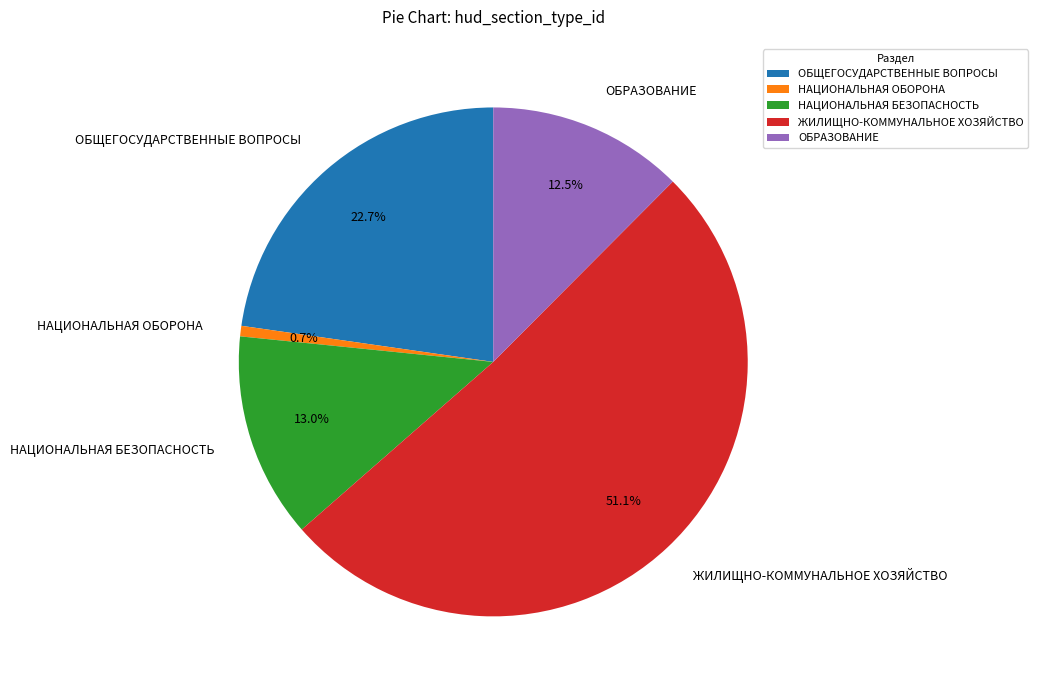

Rank the categories by value from highest to lowest.

ЖИЛИЩНО-КОММУНАЛЬНОЕ ХОЗЯЙСТВО, ОБЩЕГОСУДАРСТВЕННЫЕ ВОПРОСЫ, НАЦИОНАЛЬНАЯ БЕЗОПАСНОСТЬ, ОБРАЗОВАНИЕ, НАЦИОНАЛЬНАЯ ОБОРОНА